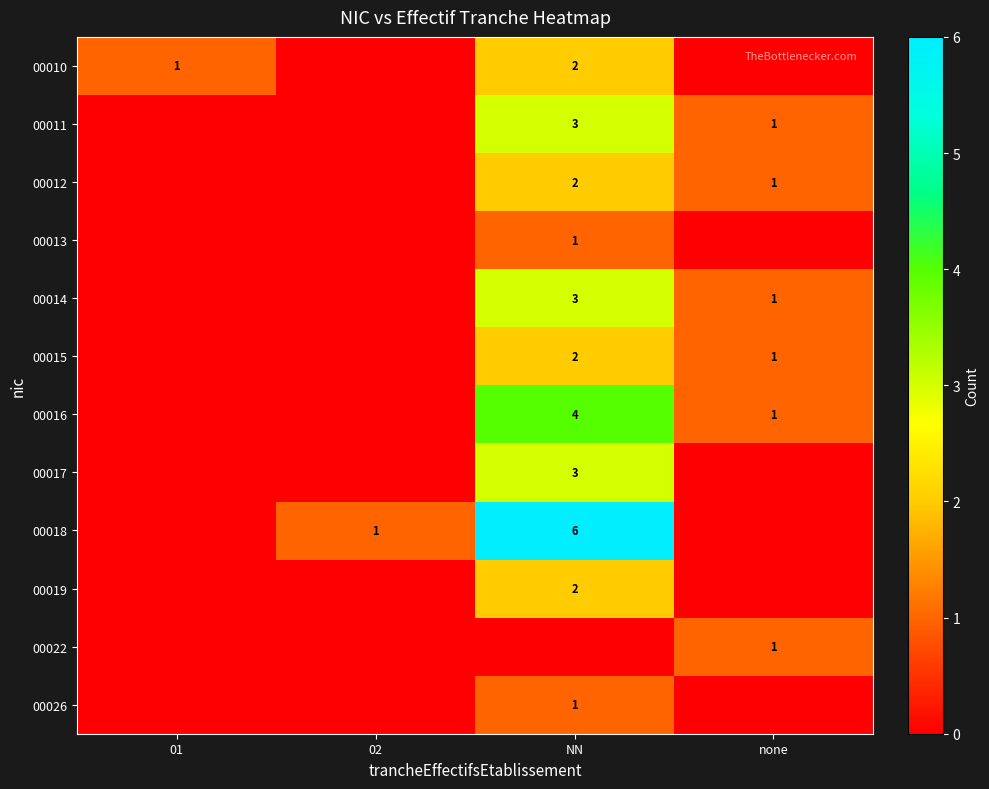

True or false: 00012 has a value of 0 at none.

False